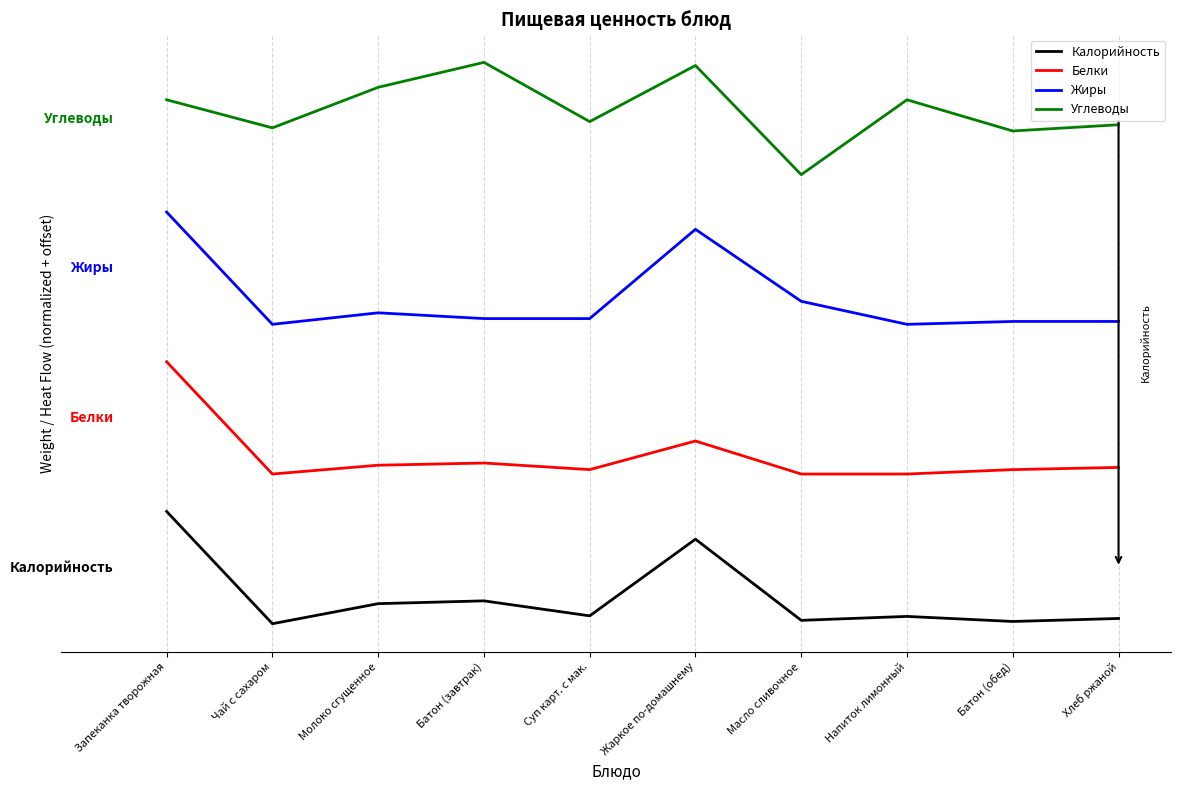

Where is the first local minimum for Белки?

Чай с сахаром